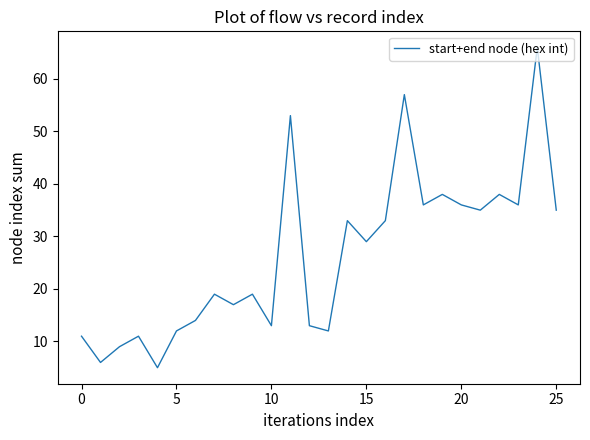

Reading right to left, transcribe all the data shown in this chart.

35	66	36	38	35	36	38	36	57	33	29	33	12	13	53	13	19	17	19	14	12	5	11	9	6	11